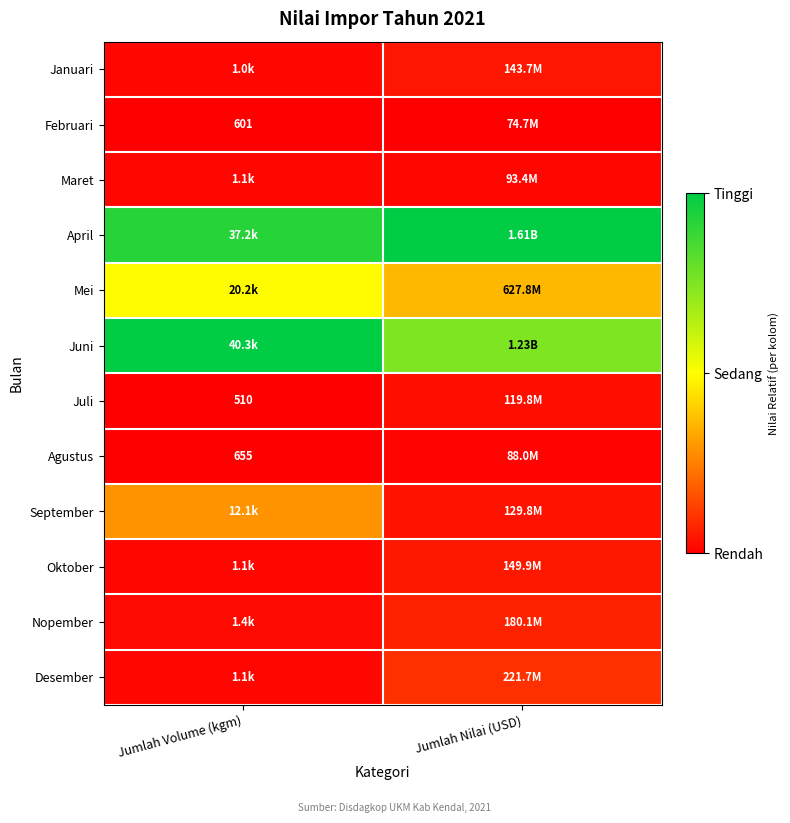

Count the number of categories in the chart.

2